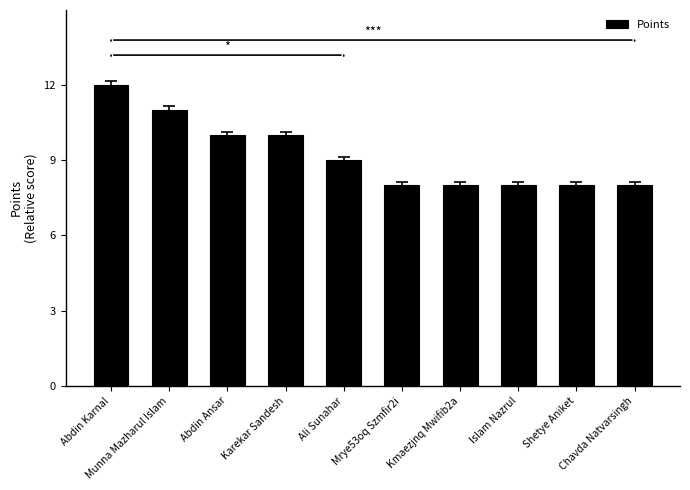

The value at Abdin Karnal is 12. True or false?

True